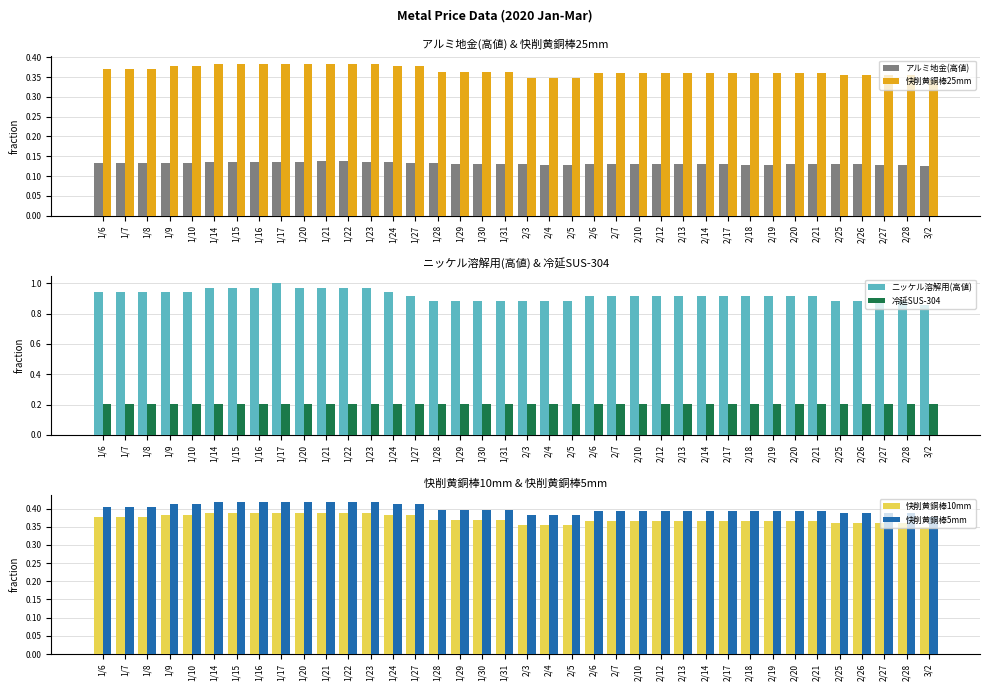

Rank the categories by アルミ地金(高値) value from highest to lowest.

1/21, 1/22, 1/17, 1/20, 1/23, 1/16, 1/24, 1/14, 1/15, 1/7, 1/10, 1/27, 1/6, 1/8, 1/9, 1/28, 1/29, 2/21, 2/20, 1/30, 1/31, 2/7, 2/12, 2/14, 2/13, 2/3, 2/6, 2/10, 2/17, 2/25, 2/26, 2/18, 2/19, 2/27, 2/5, 2/28, 2/4, 3/2